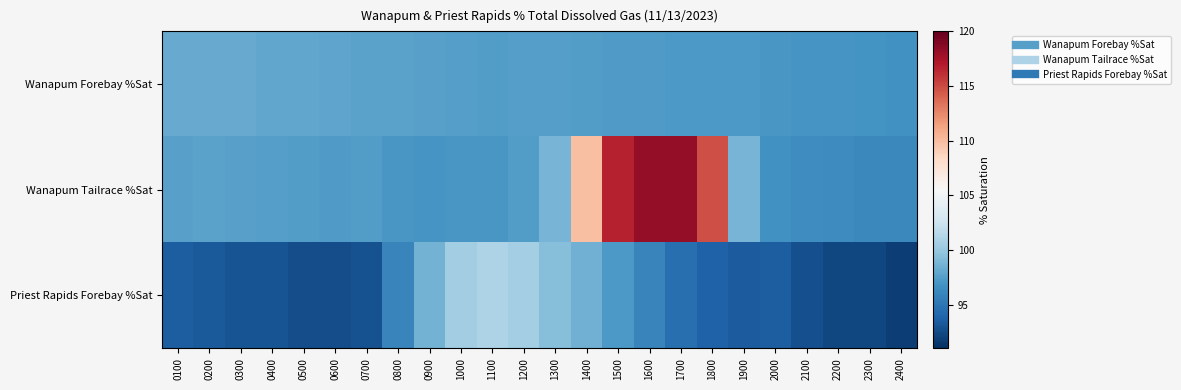

Count the number of data series in this chart.

3